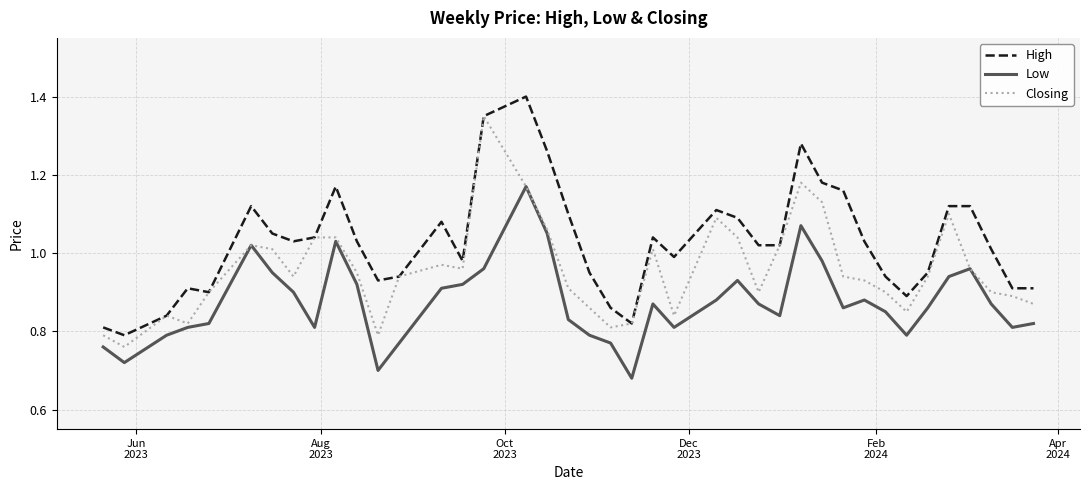

Is this an area chart (filled region under the line)?

No